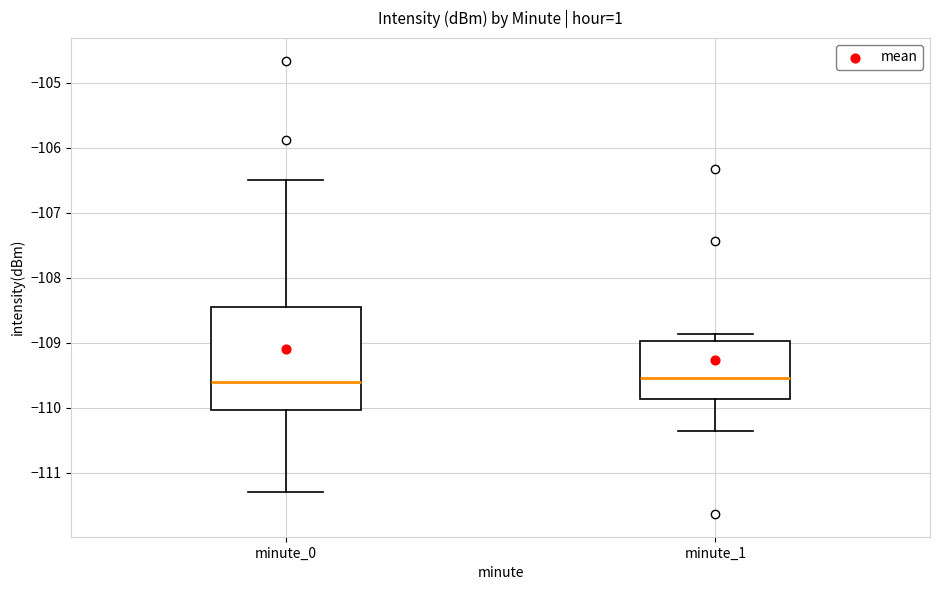

Where does the upper whisker of the box for minute_1 end on the y-axis? The values are not printed on the chart, so give them approximately, as read against the axis.

-108.9